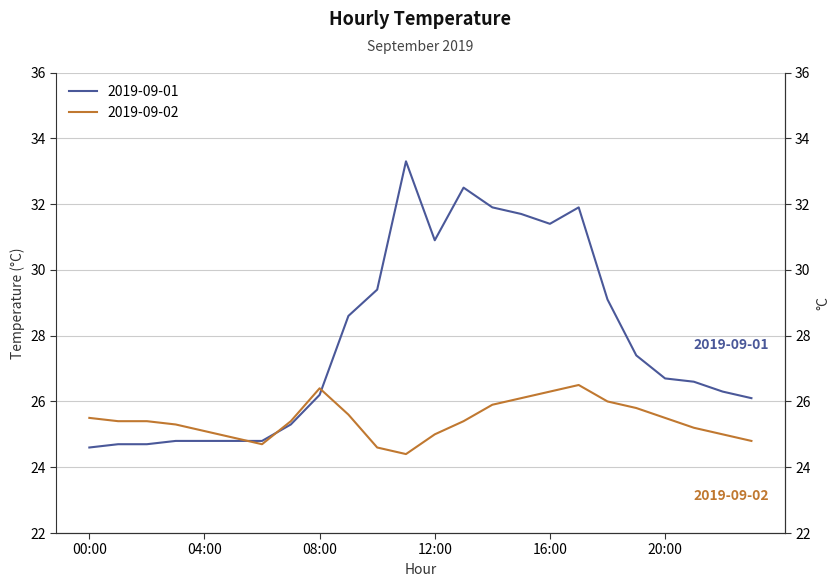

Reading right to left, what are all the values shown in this chart?

2019-09-01: 23:00=26.1	22:00=26.3	21:00=26.6	20:00=26.7	19:00=27.4	18:00=29.1	17:00=31.9	16:00=31.4	15:00=31.7	14:00=31.9	13:00=32.5	12:00=30.9	11:00=33.3	10:00=29.4	09:00=28.6	08:00=26.2	07:00=25.3	06:00=24.8	05:00=24.8	04:00=24.8	03:00=24.8	02:00=24.7	01:00=24.7	00:00=24.6
2019-09-02: 23:00=24.8	22:00=25.0	21:00=25.2	20:00=25.5	19:00=25.8	18:00=26.0	17:00=26.5	16:00=26.3	15:00=26.1	14:00=25.9	13:00=25.4	12:00=25.0	11:00=24.4	10:00=24.6	09:00=25.6	08:00=26.4	07:00=25.4	06:00=24.7	05:00=24.9	04:00=25.1	03:00=25.3	02:00=25.4	01:00=25.4	00:00=25.5